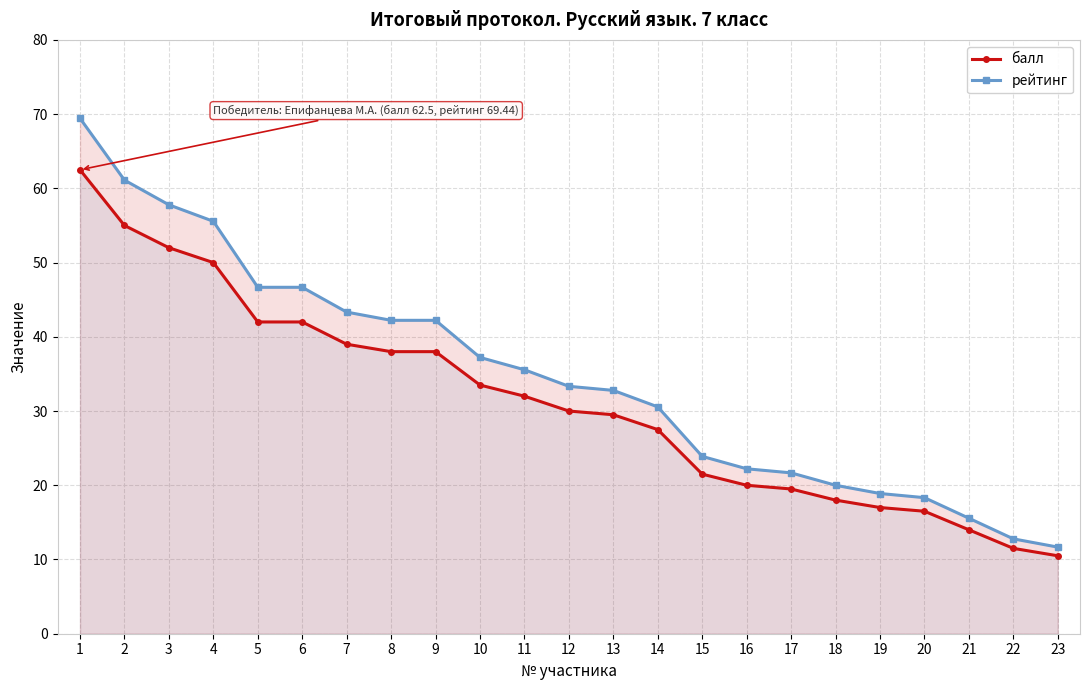

True or false: балл and рейтинг intersect in this chart.

False